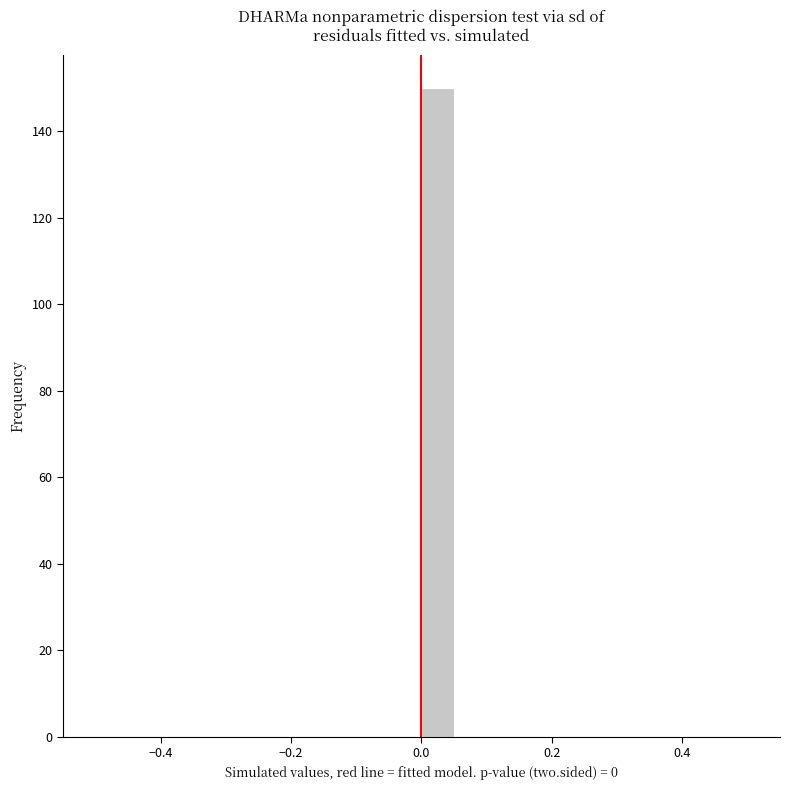

Around what value on the x-axis is the tallest bar? Give the approximate position of its centre, as read against the axis.

0.02